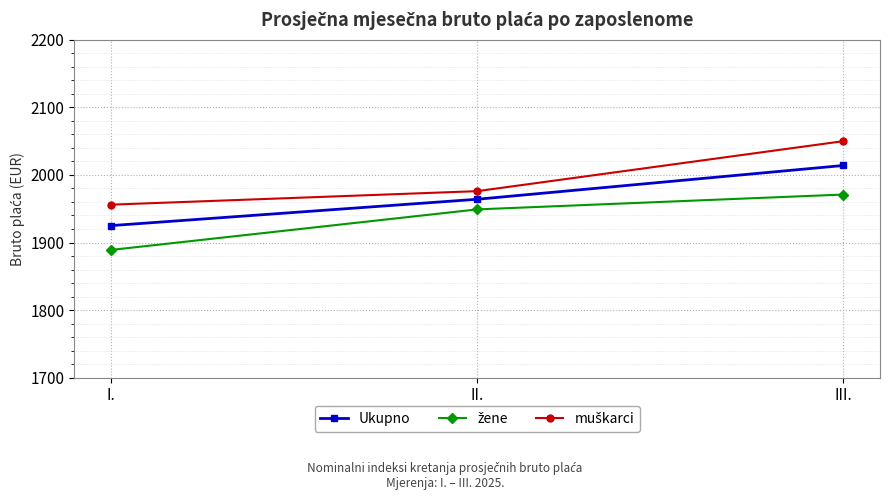

What is the maximum value shown in the chart?

2050